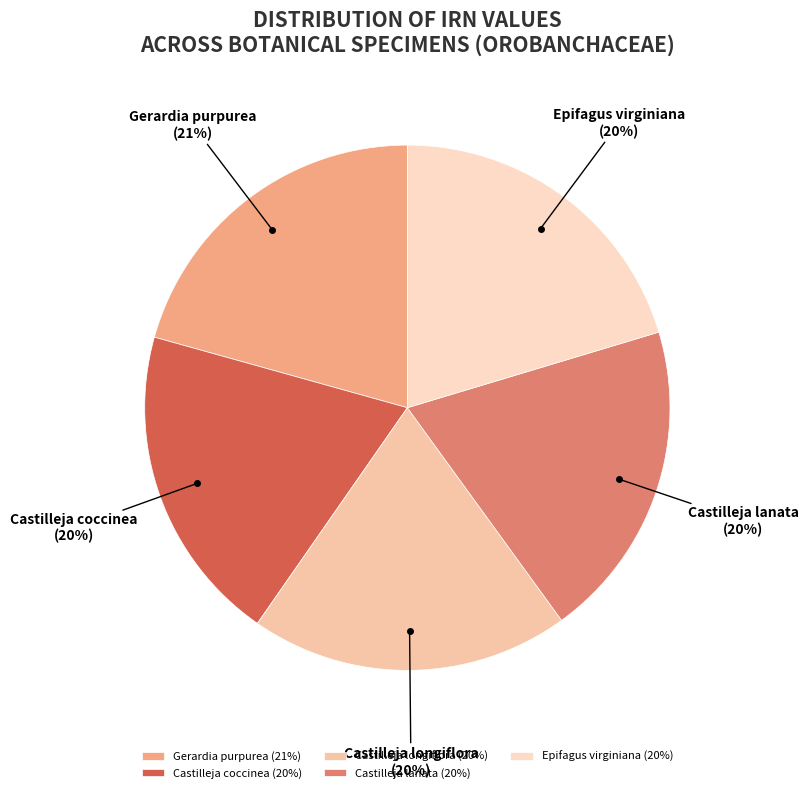

How many segments does this pie chart have?

5